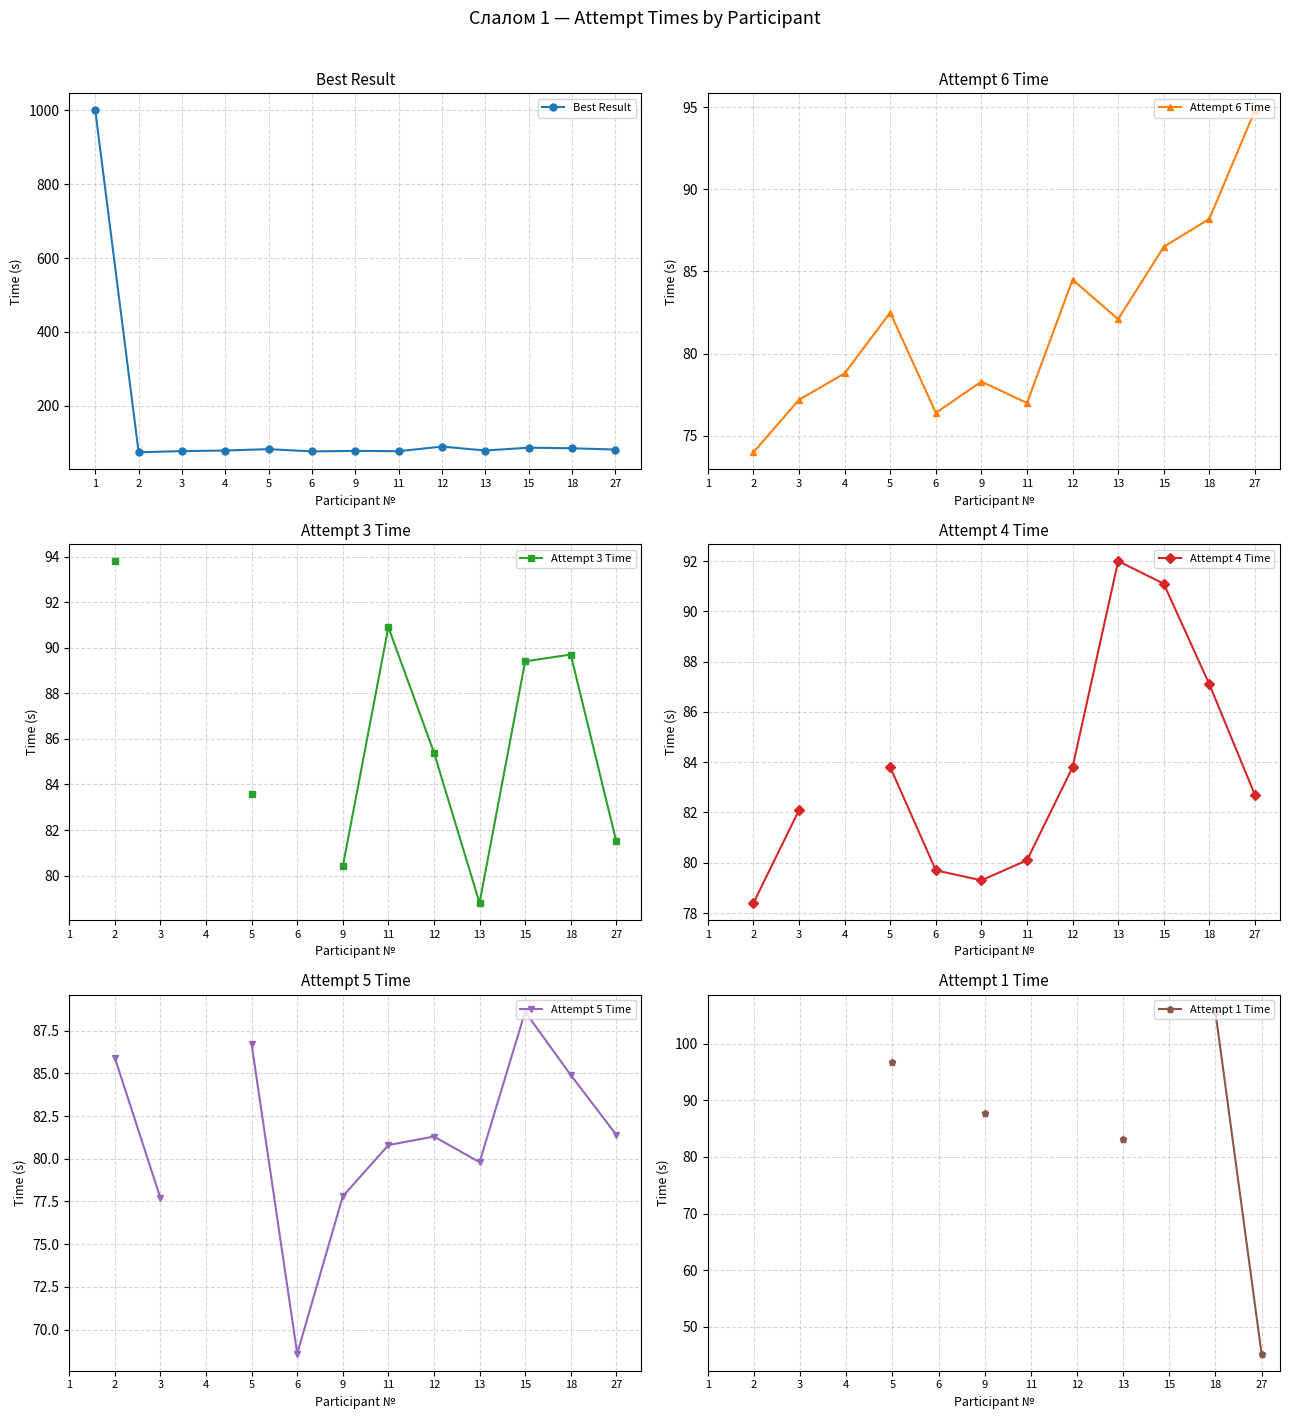

At how many categories does at least one series exceed 56?

13